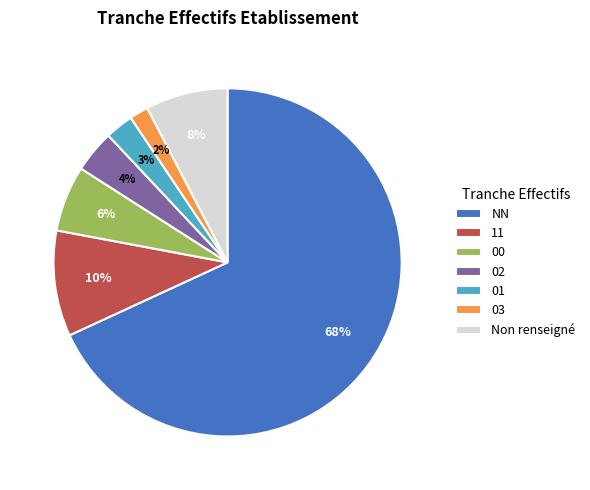

What is the smallest slice in the pie chart?

03